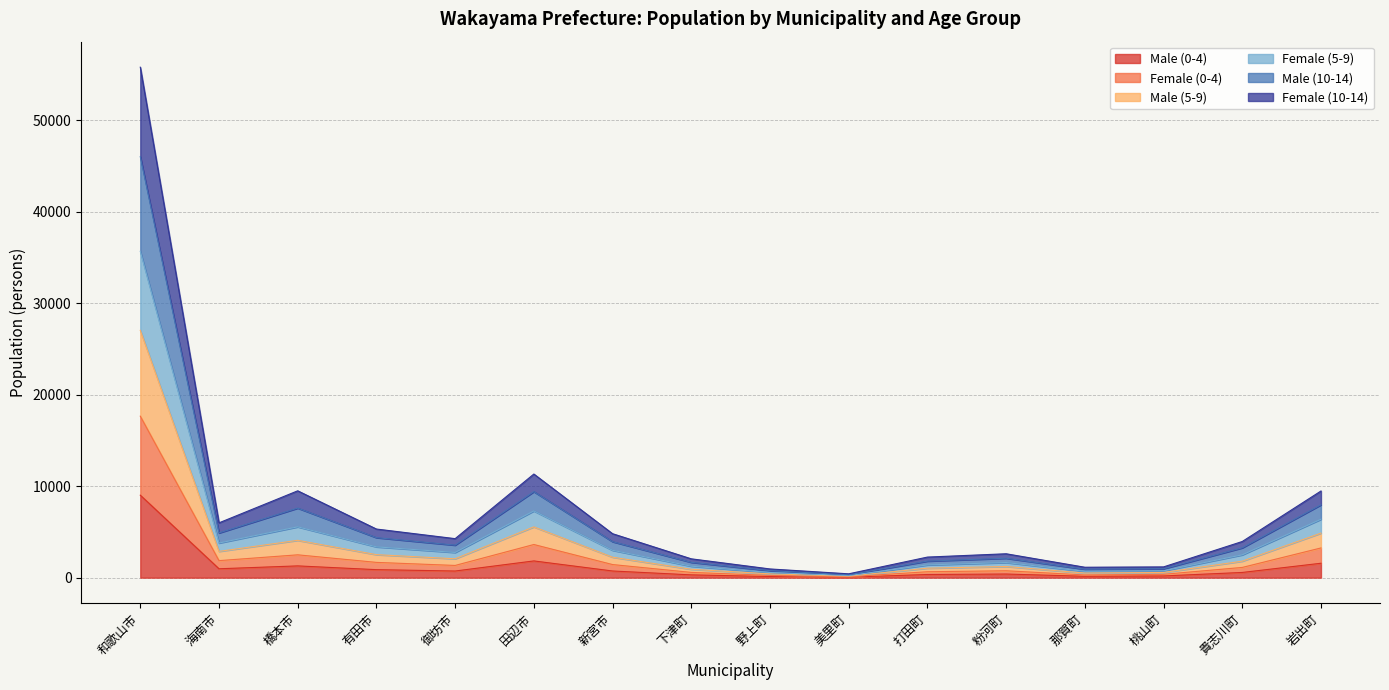

Does the chart display data point markers on the line(s)?

No